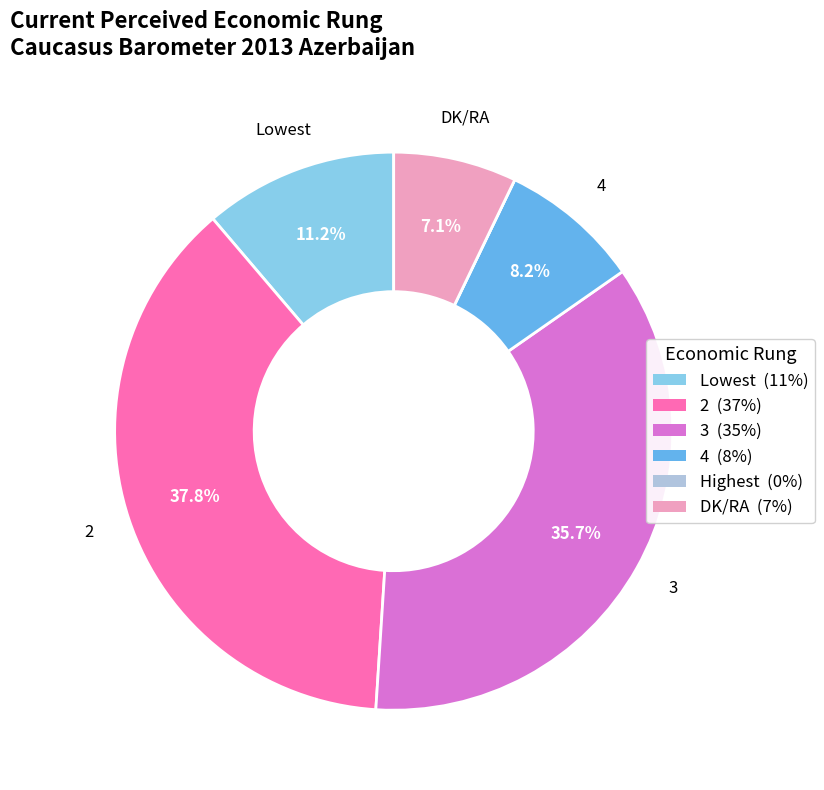

Is there a majority slice in this chart?

No